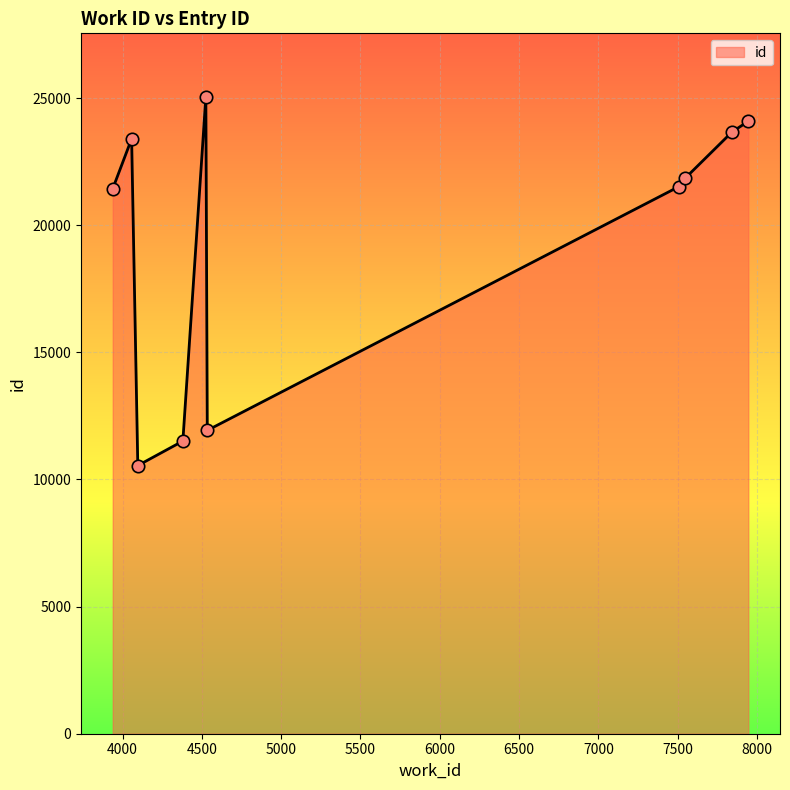

What is the difference between the maximum and minimum values?

14494